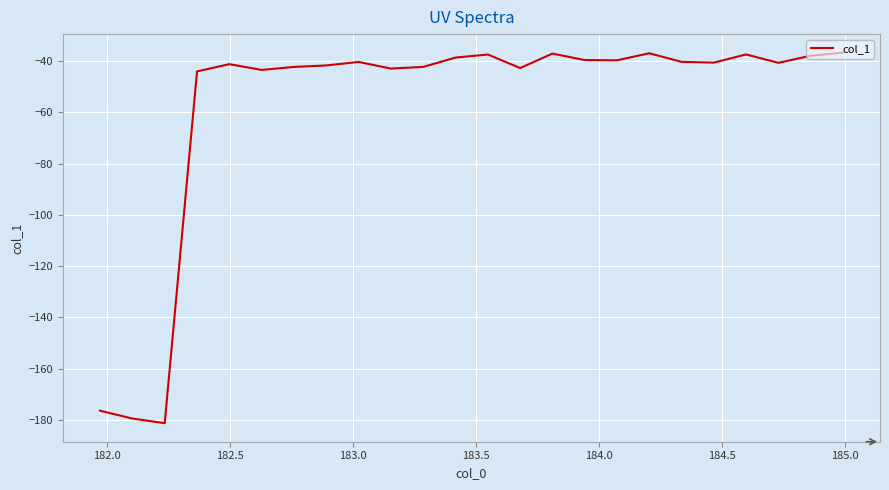

What is the difference between the maximum and second lowest values?

142.8